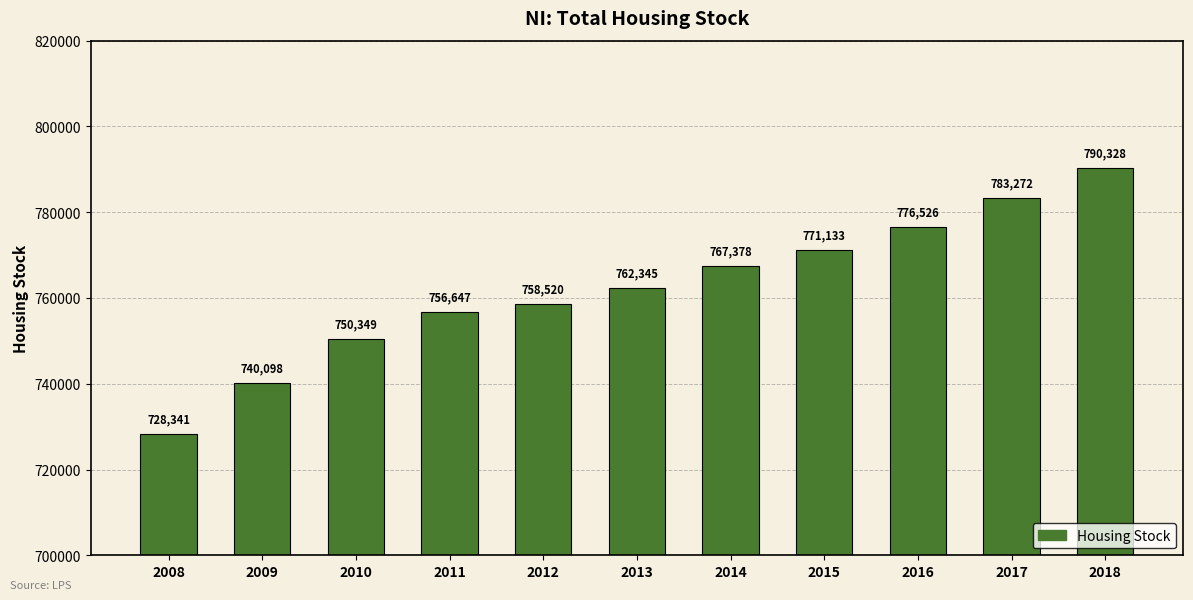

What is the difference between the second highest and minimum values?

54931